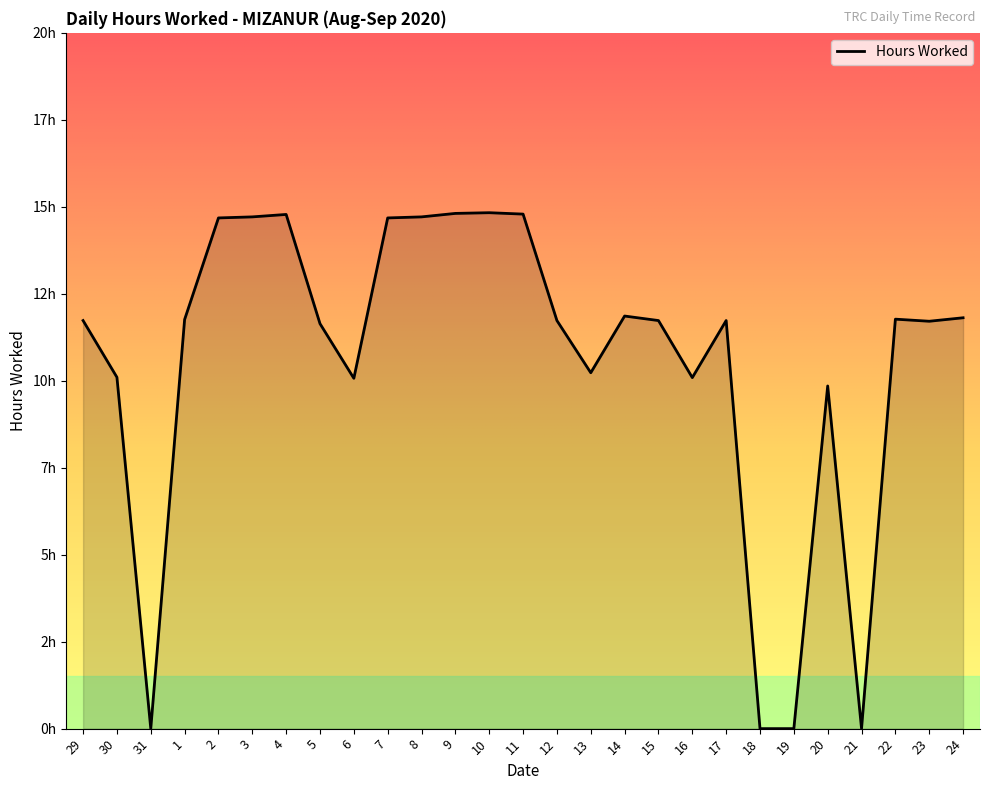

Is this an area chart (filled region under the line)?

Yes